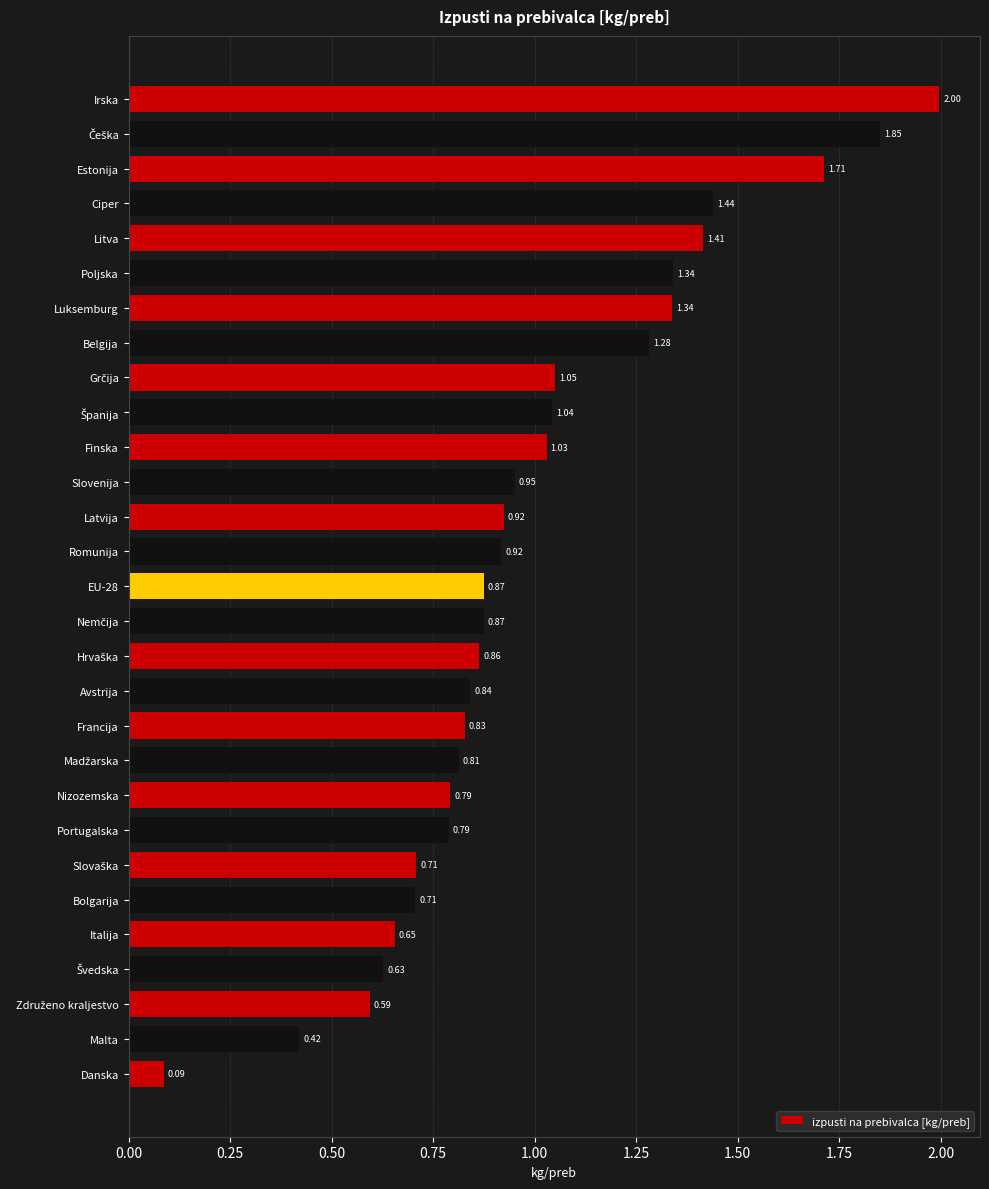

What is the label of the 12th bar from the top?

Slovenija